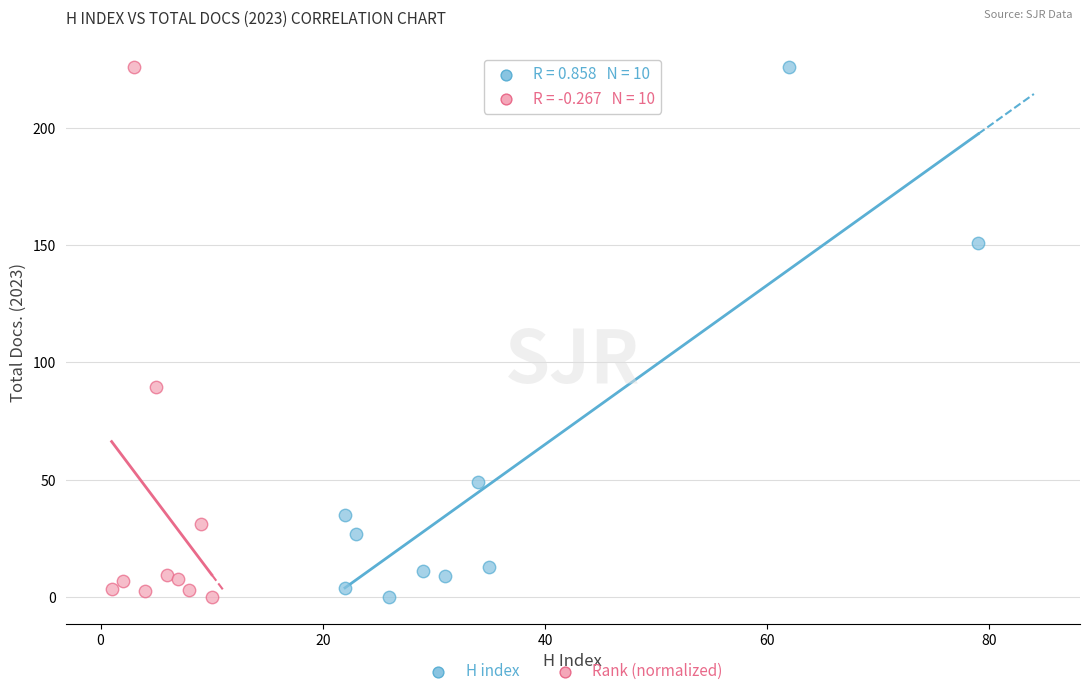

What are all the series names shown in the legend?

H index, Rank (normalized)